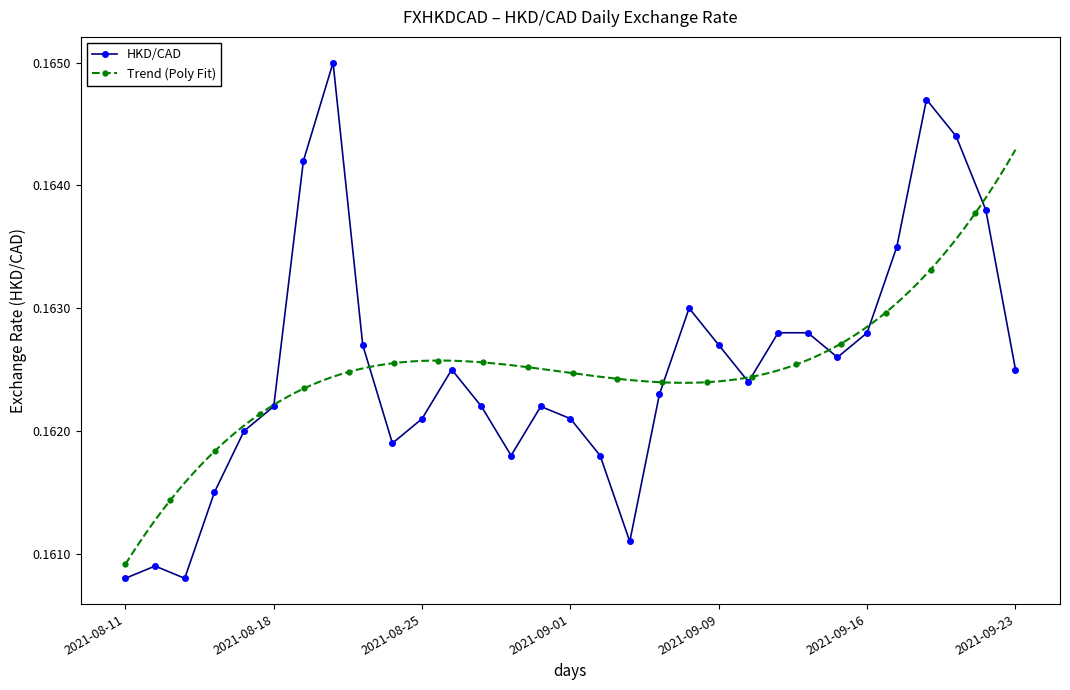

How many values are between 0 and 1?

31